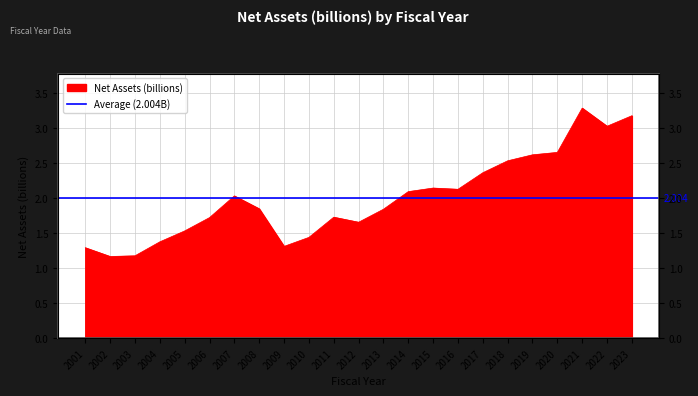

What is the minimum value shown in the chart?

1.2